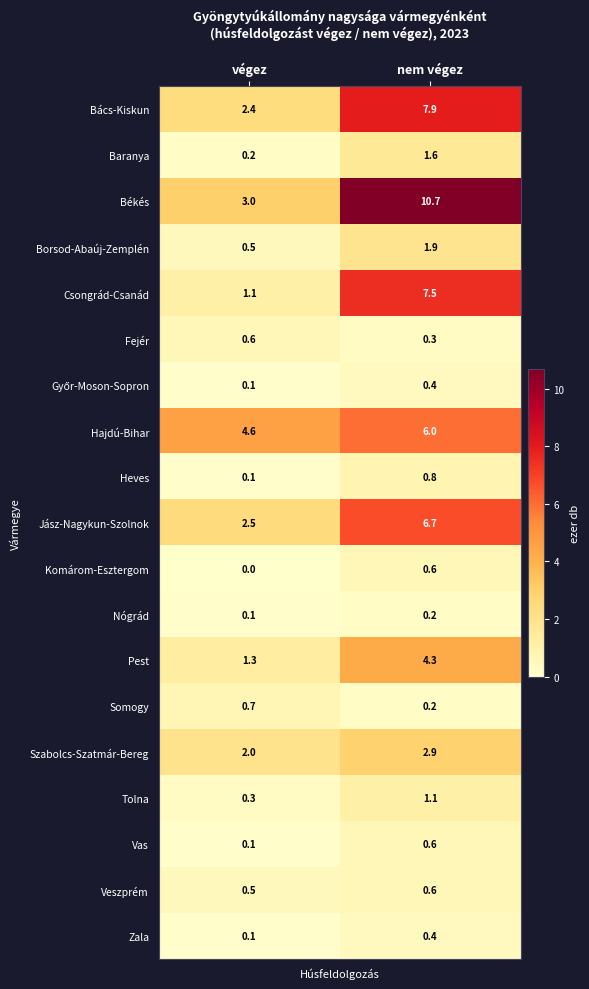

The value of Fejér at végez is 0.6. True or false?

True